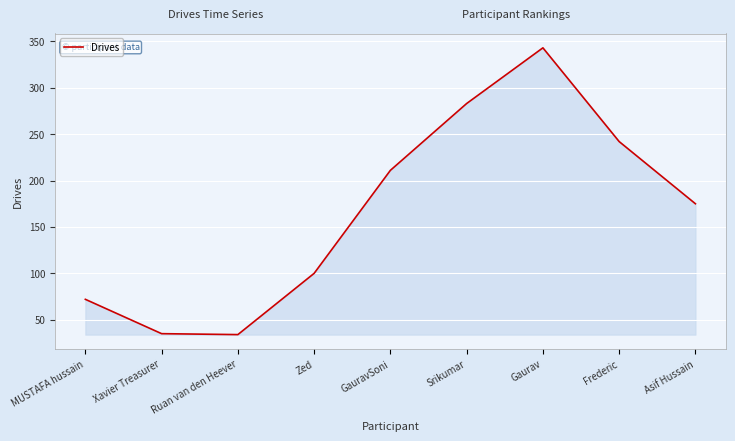

What is the sum of all values?

1495